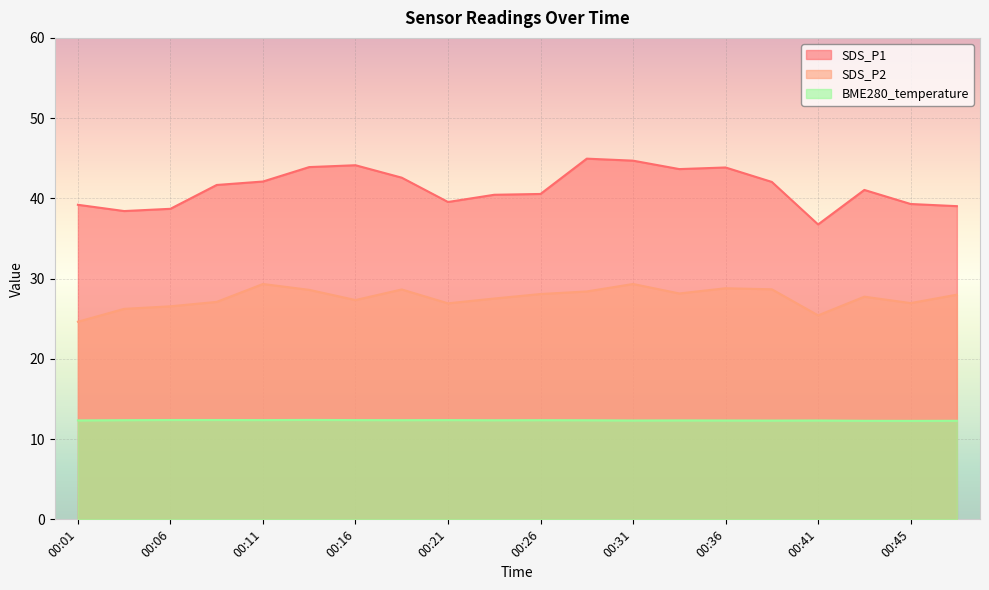

Is it true that SDS_P2 equals 25.4 at 00:41?

True